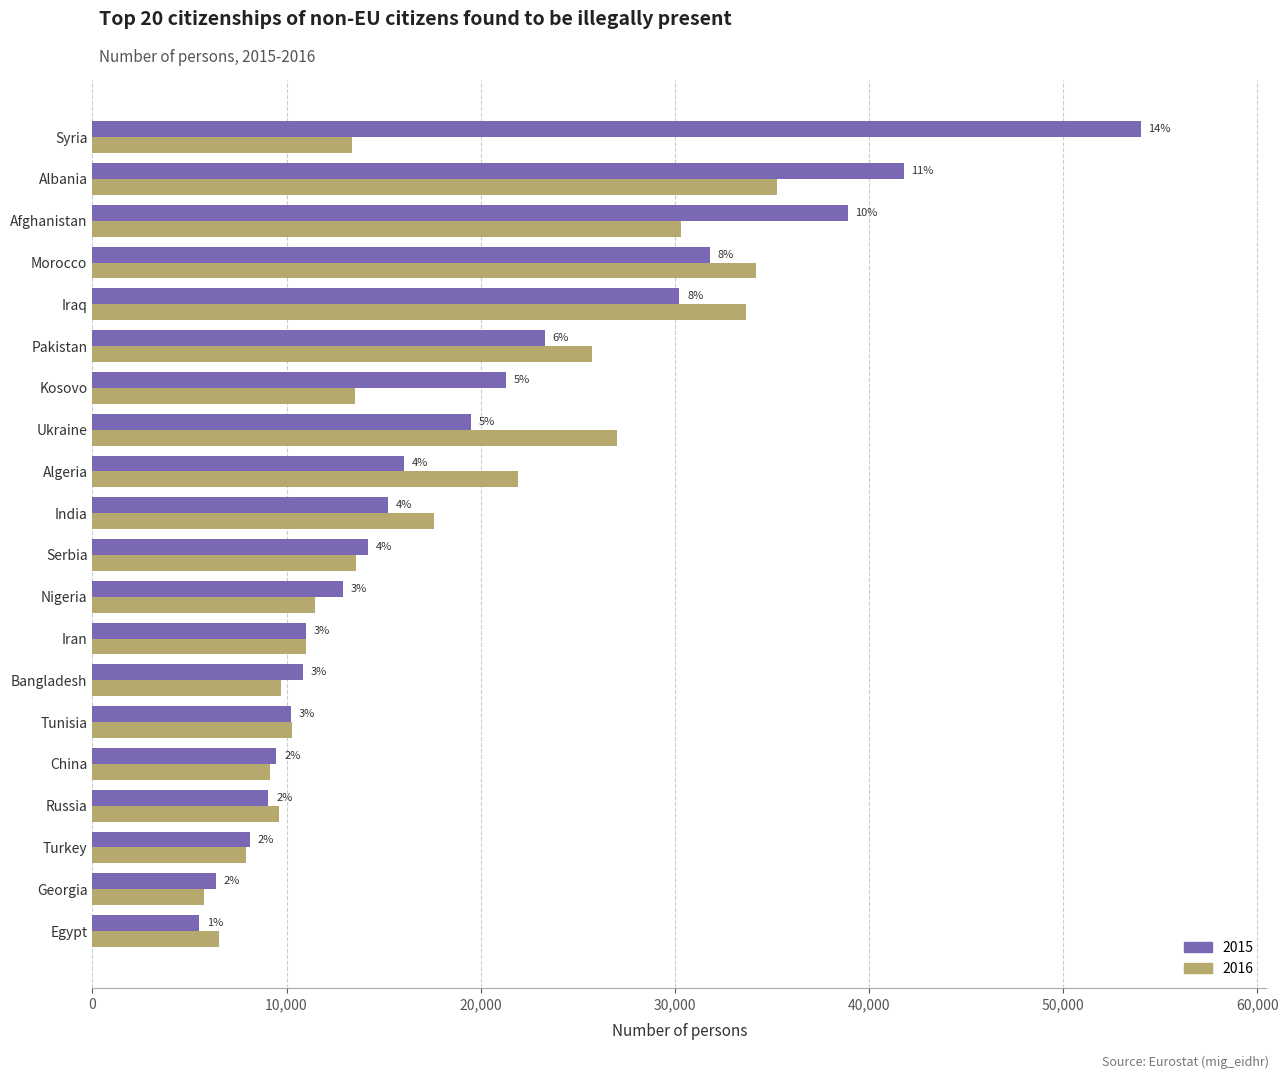

Rank the categories by 2016 value from lowest to highest.

Georgia, Egypt, Turkey, China, Russia, Bangladesh, Tunisia, Iran, Nigeria, Syria, Kosovo, Serbia, India, Algeria, Pakistan, Ukraine, Afghanistan, Iraq, Morocco, Albania